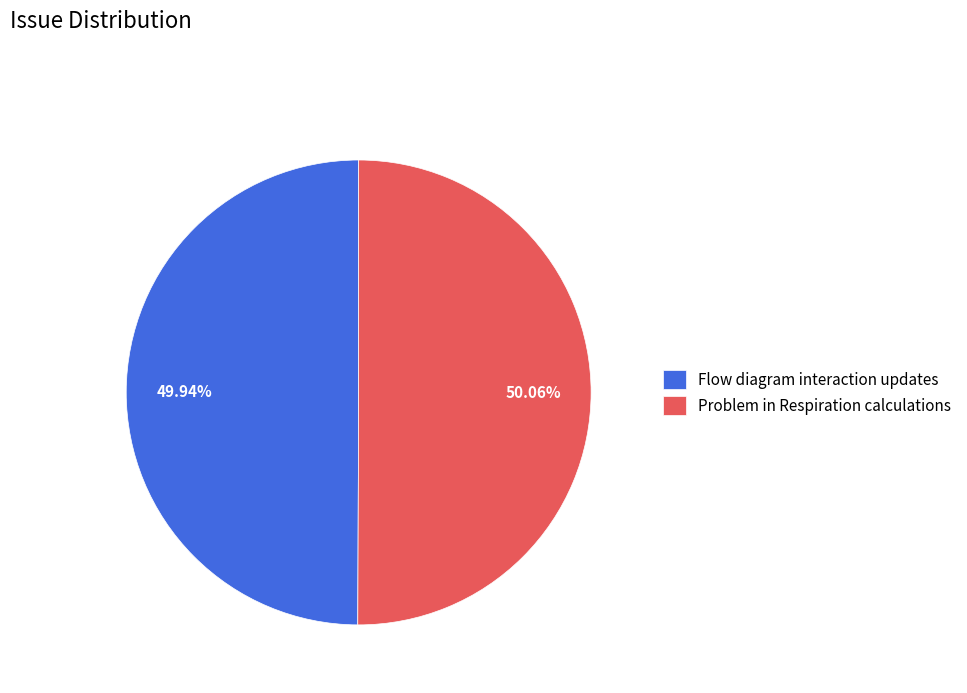

What is the ratio of the value at Problem in Respiration calculations to the value at Flow diagram interaction updates?

1.0